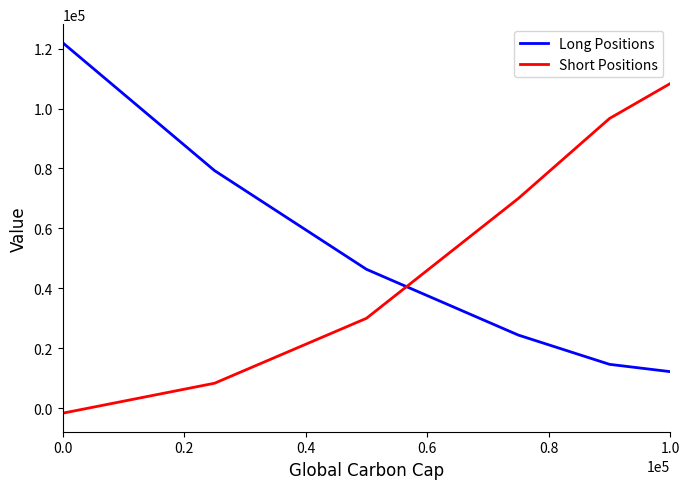

After their last crossing, which series has the higher values: Short Positions or Long Positions?

Short Positions